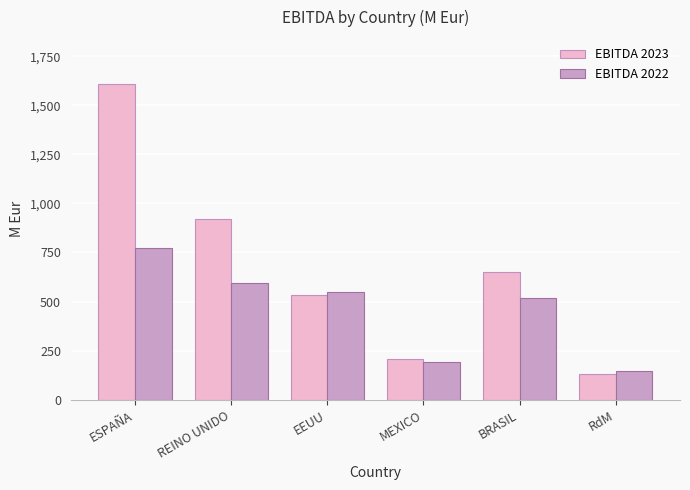

Reading right to left, transcribe all the data shown in this chart.

EBITDA 2023: 129.6	651.4	209.0	533.8	921.5	1606.2
EBITDA 2022: 148.0	518.9	192.2	549.6	594.9	774.0